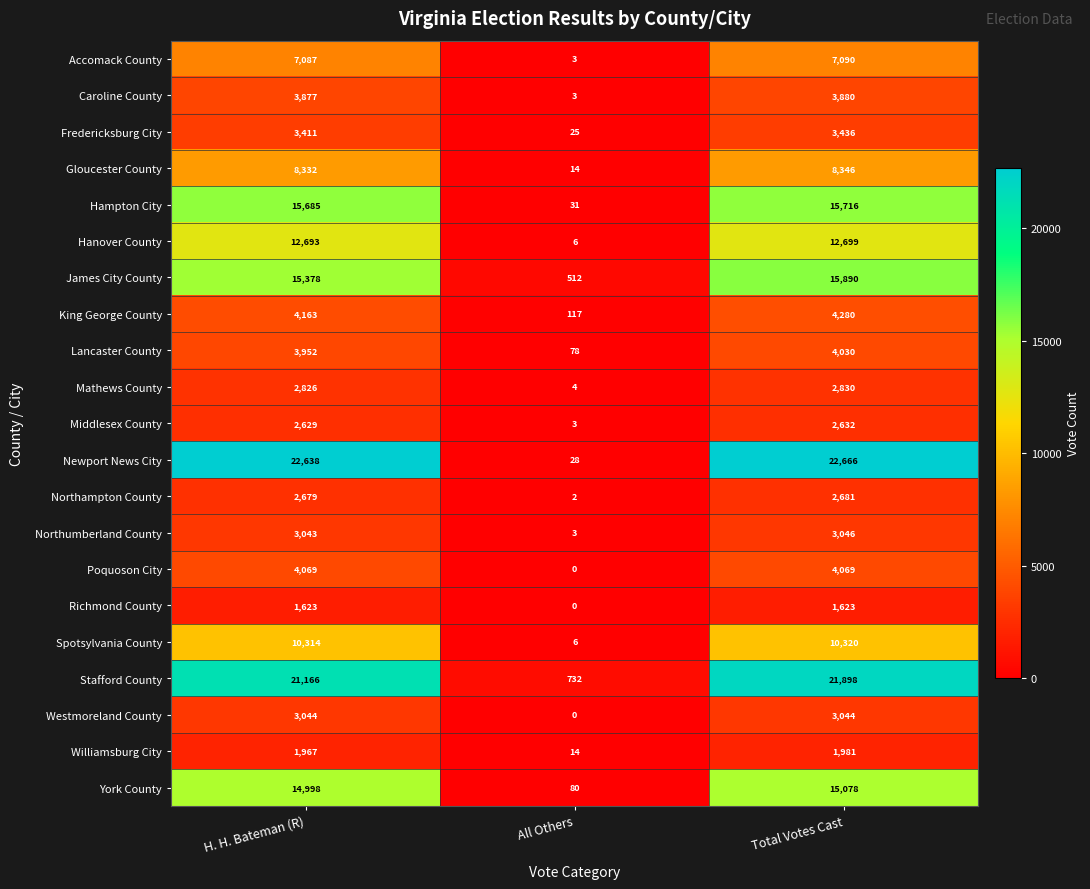

The value of Gloucester County at All Others is 14. True or false?

True